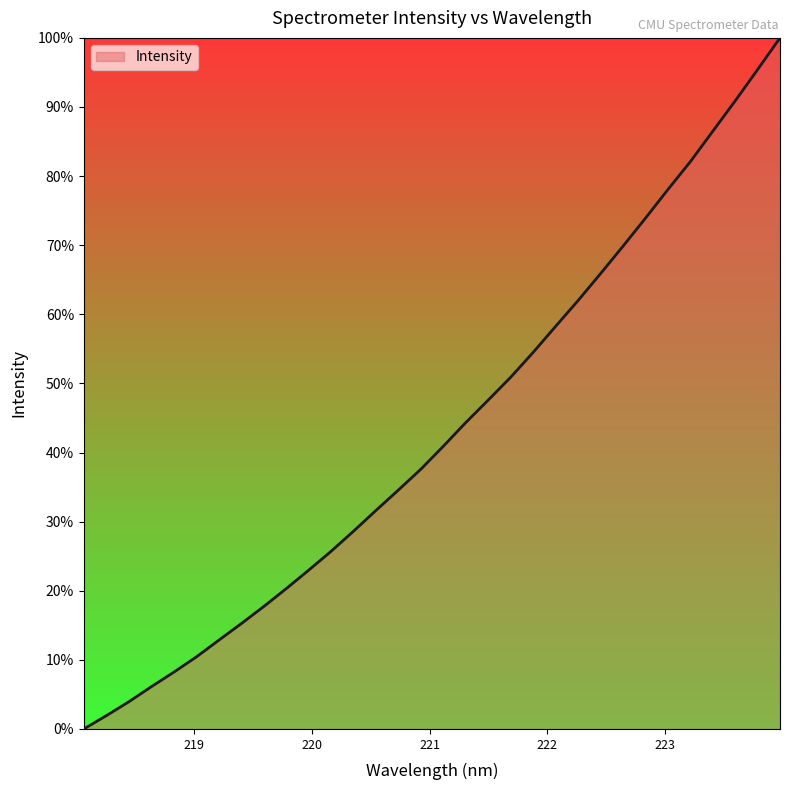

What is the difference between the maximum and minimum values?

100.0